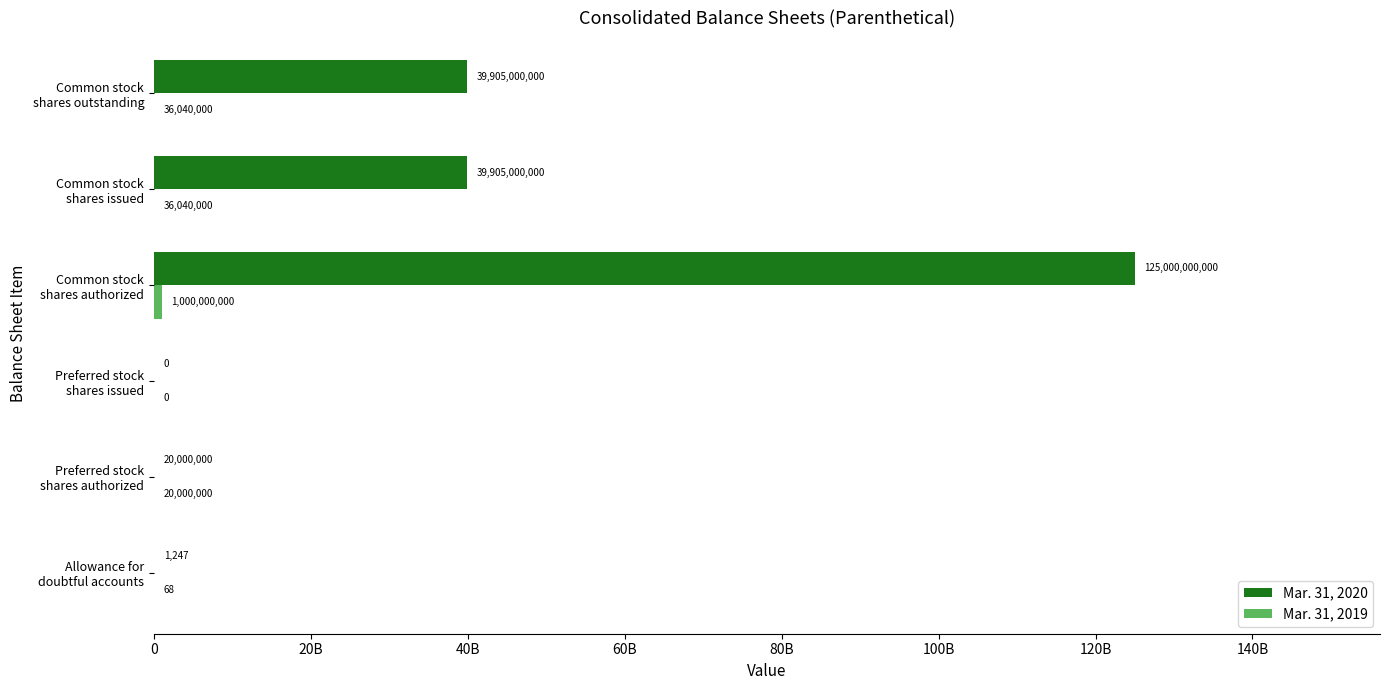

What is the difference between the maximum and second lowest values in the Mar. 31, 2019 series?

999999932